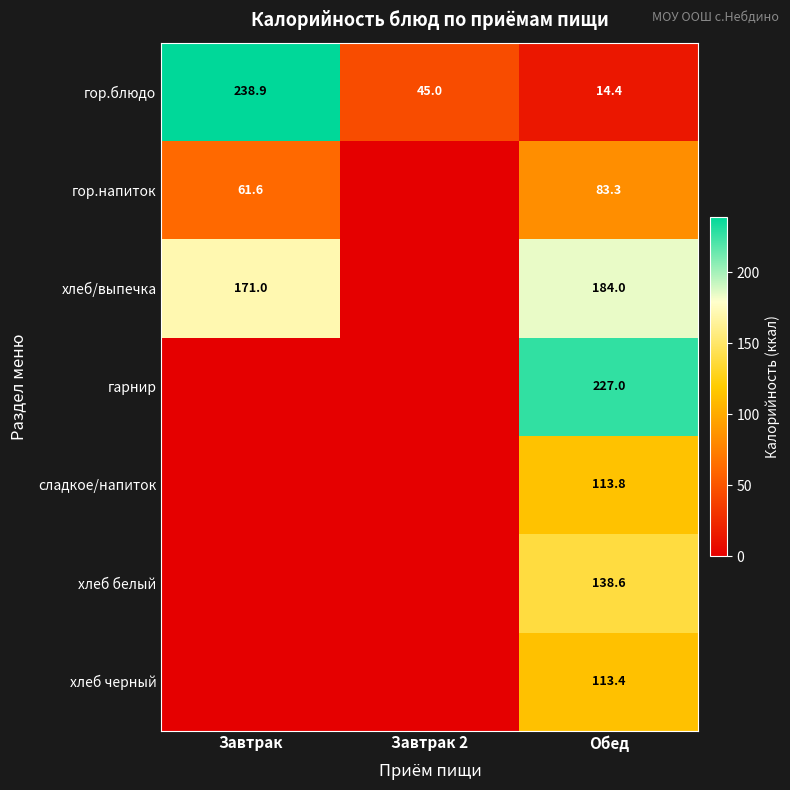

What is the total value across all series at Обед?

874.5